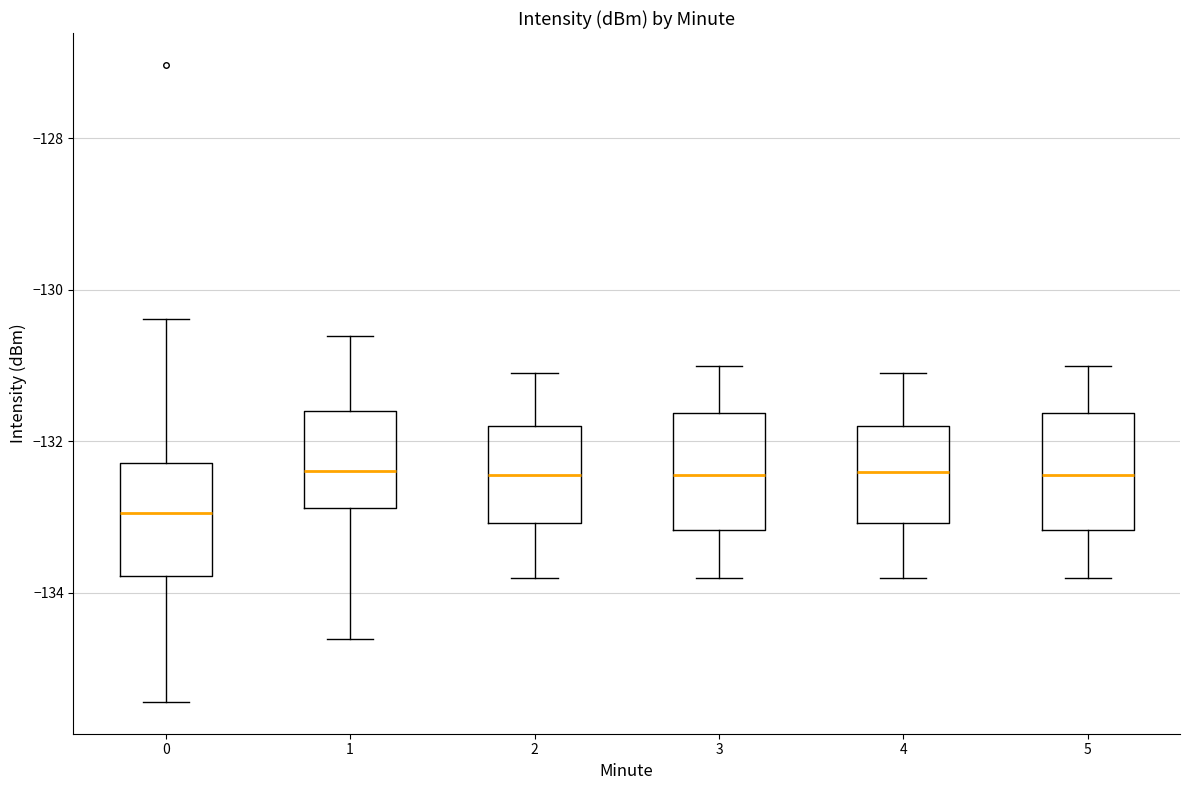

Which box has the lowest median line?

0